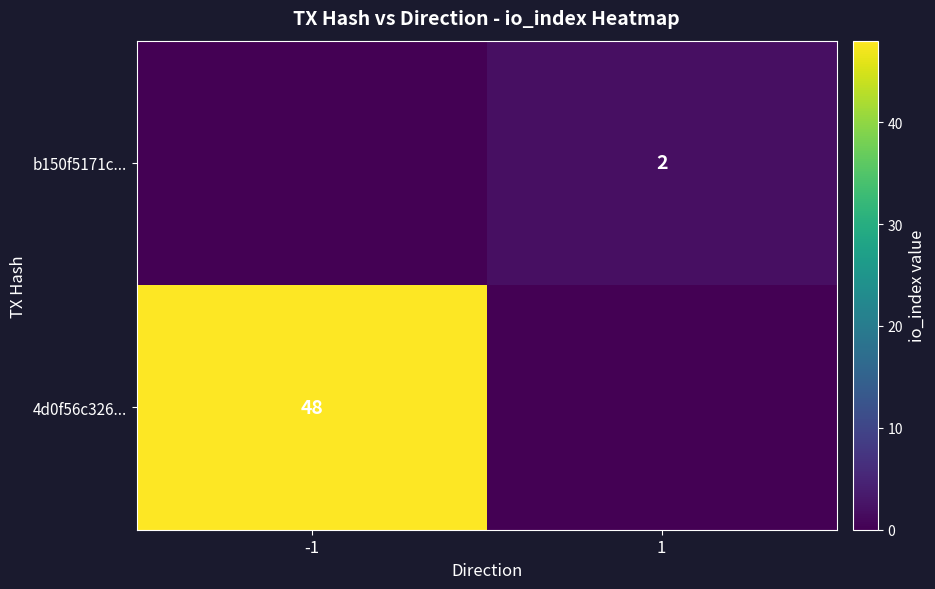

Which has a higher value, -1 or 1?

-1